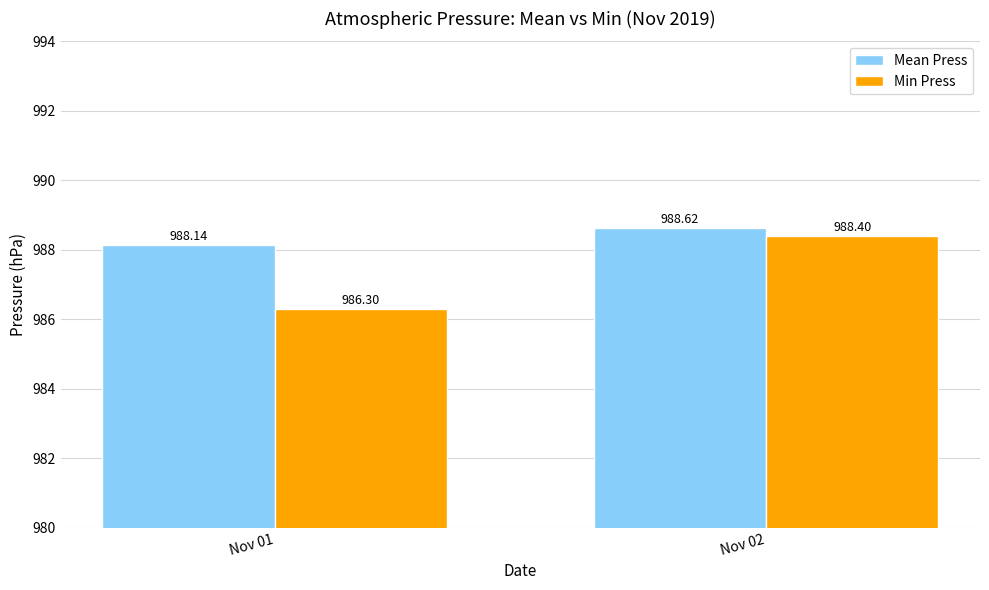

Reading left to right, extract all data points from this chart.

Mean Press: 988.1	988.6
Min Press: 986.3	988.4